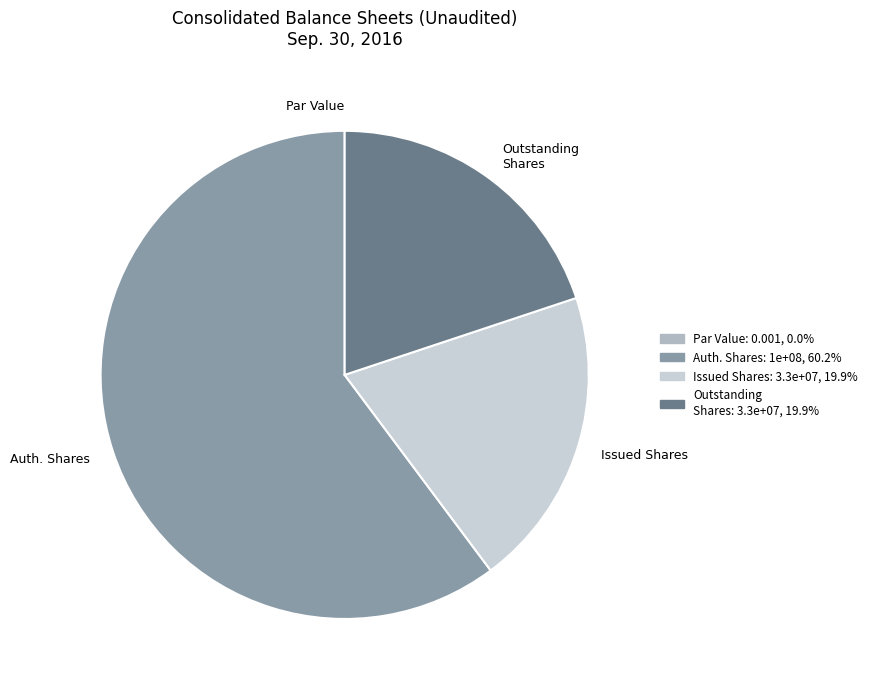

Does any single category account for the majority?

Yes